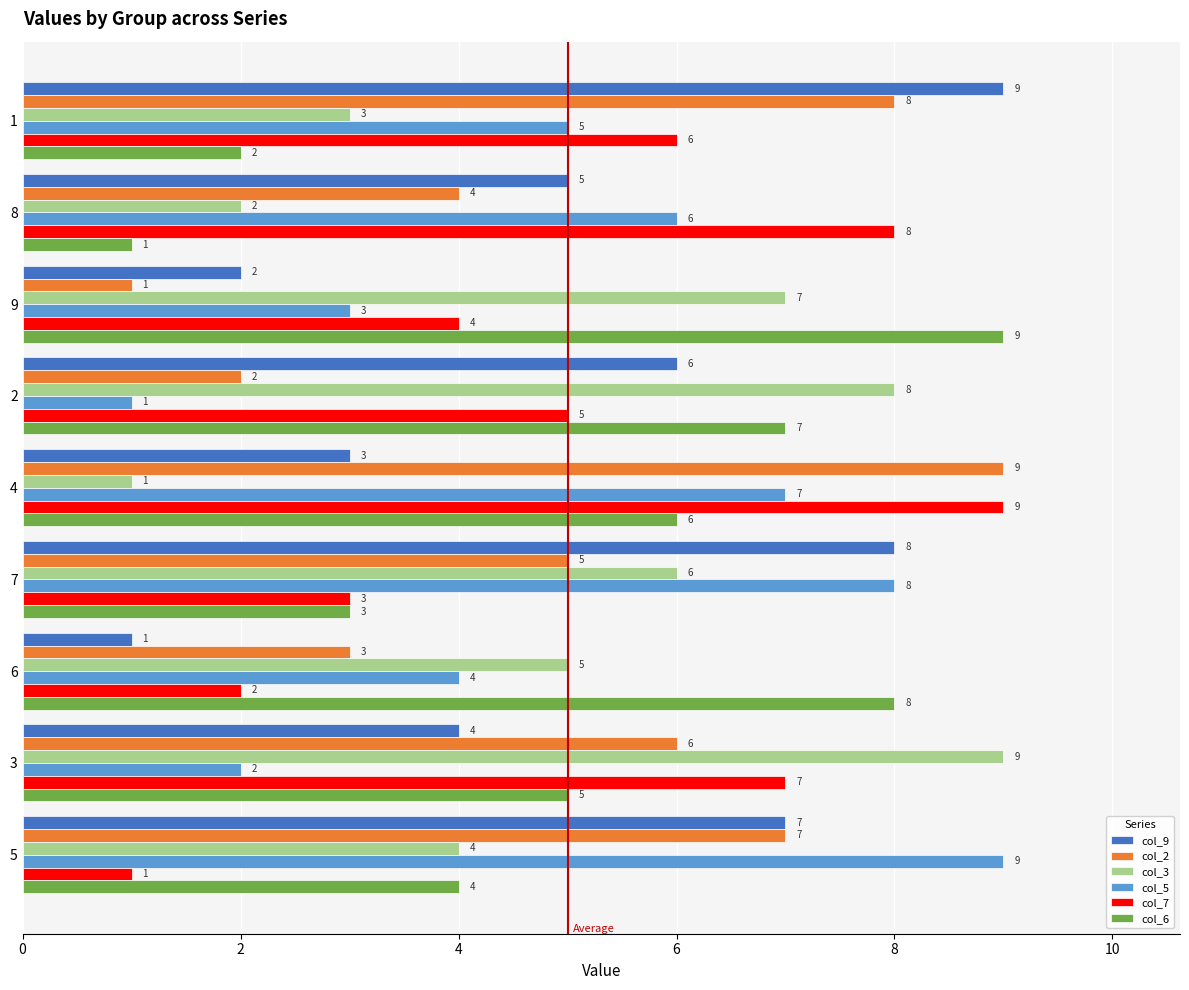

Which category has the highest value in the col_6 series?

9